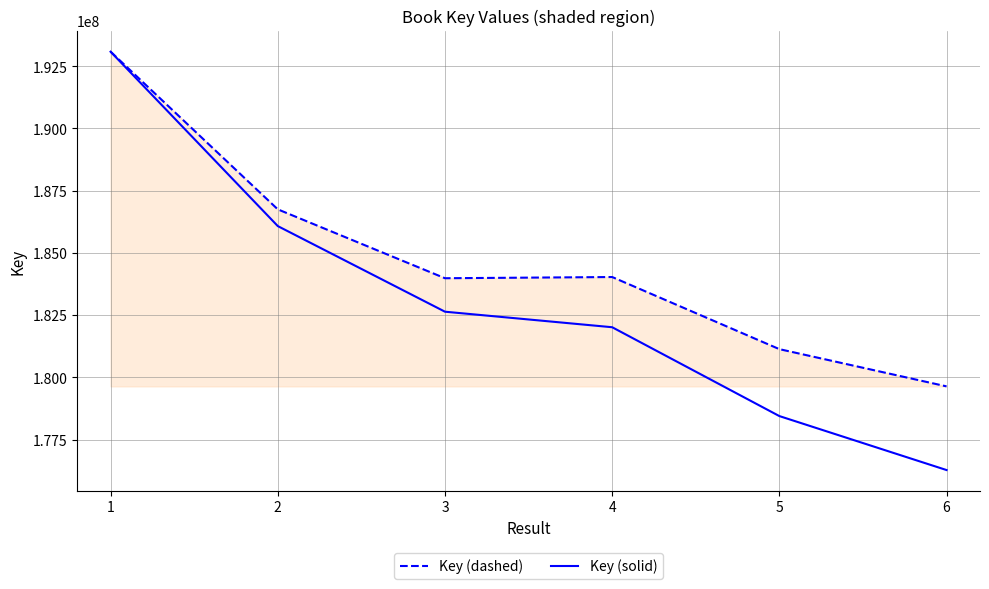

Rank the categories by Key (solid) value from lowest to highest.

6, 5, 4, 3, 2, 1